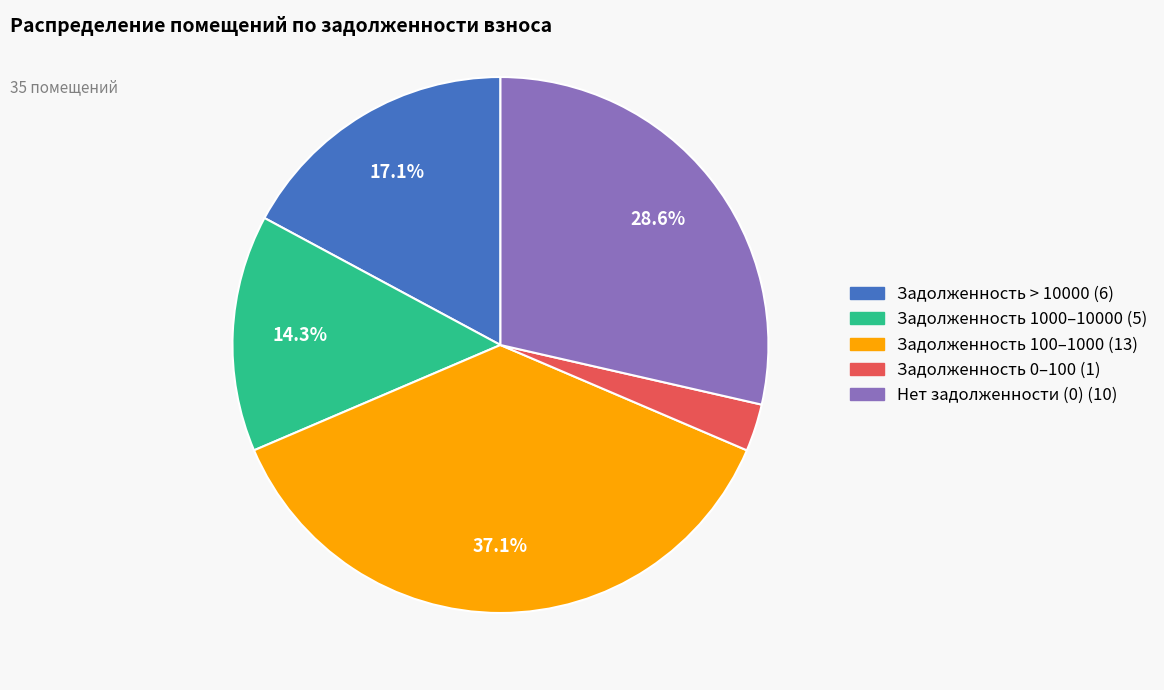

To the nearest percent, what is the difference between the largest and smallest slice percentages?

34%